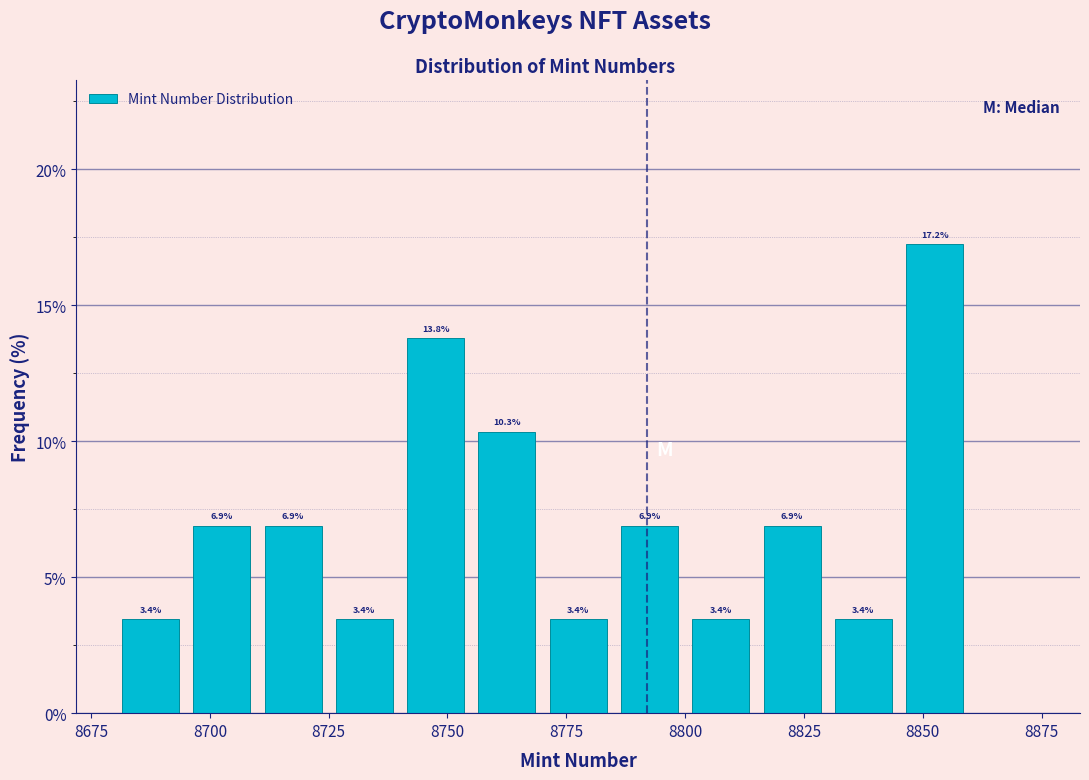

Around what value on the x-axis is the tallest bar? Give the approximate position of its centre, as read against the axis.

8855